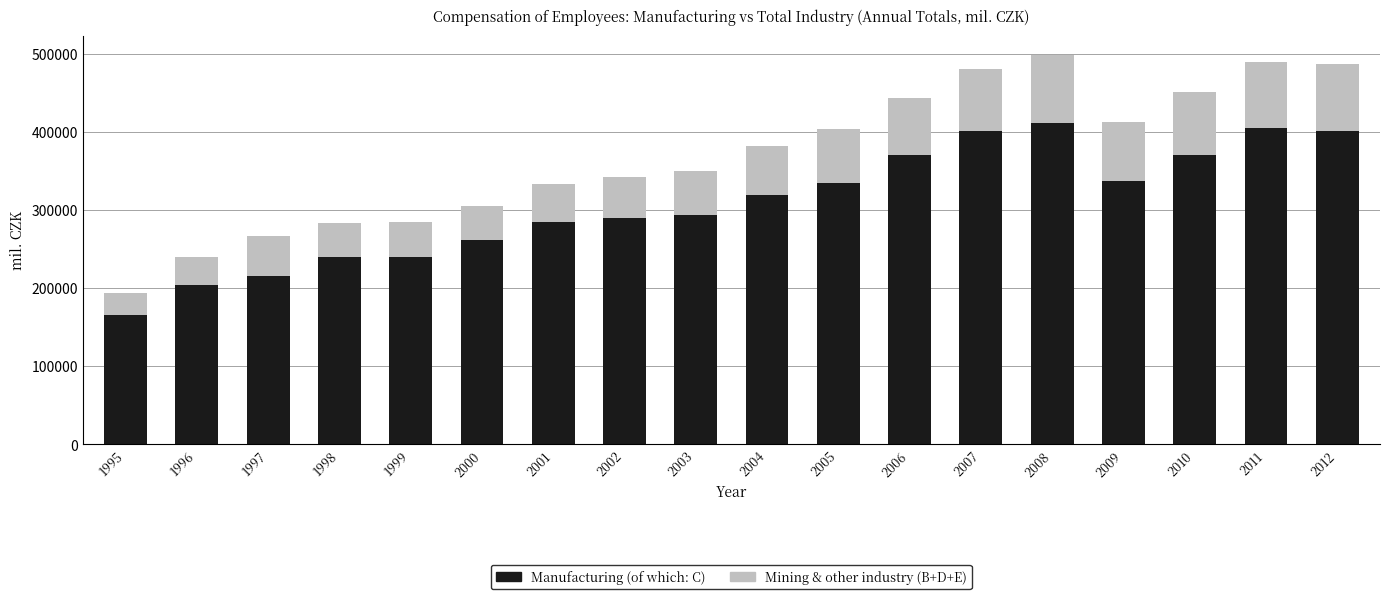

What is the lowest value of the Manufacturing (of which: C) series?

166019